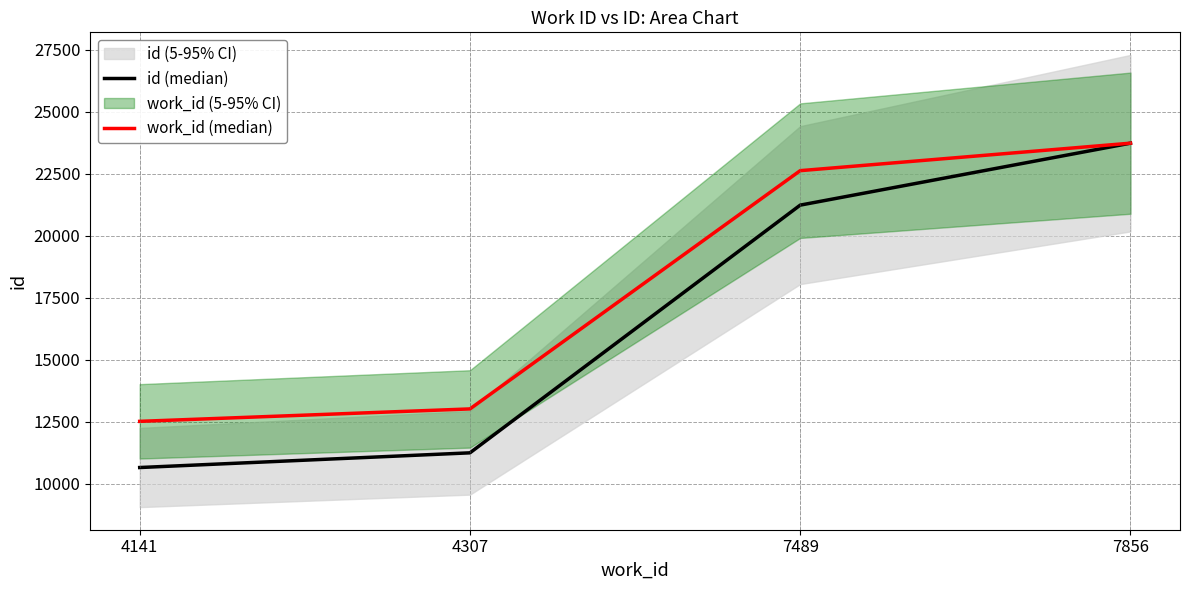

At which category does the chart reach its peak across all series?

7856